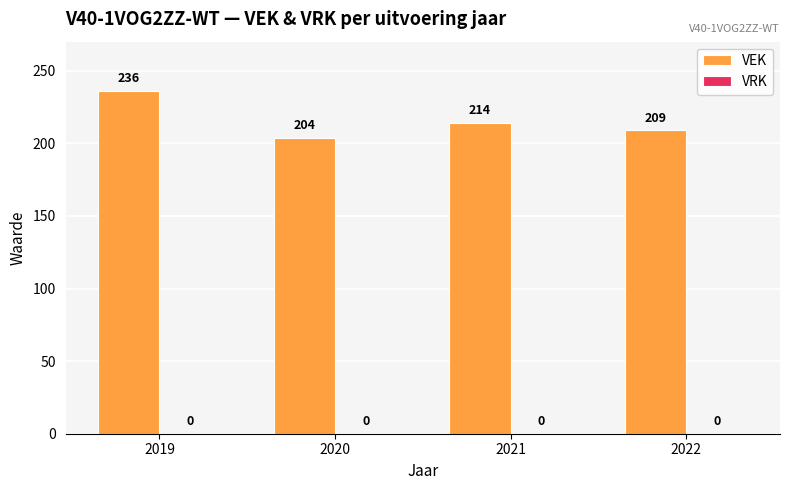

True or false: the data shows 209 at 2022.

True